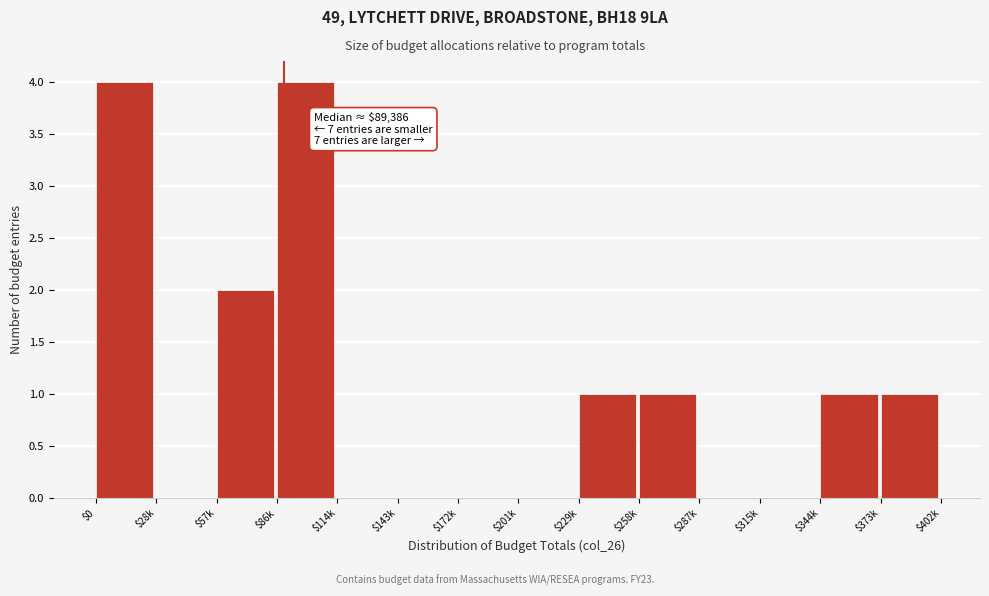

True or false: the data shows -1 at $287k.

False